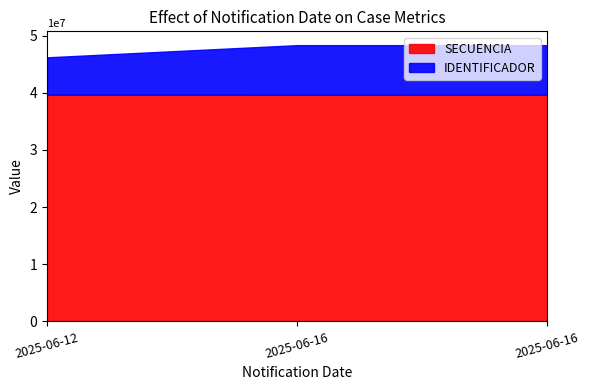

Reading left to right, extract all data points from this chart.

SECUENCIA: 2025-06-12=39685401	2025-06-16=39677513	2025-06-16=39677515
IDENTIFICADOR: 2025-06-12=6533908	2025-06-16=8673056	2025-06-16=8673056